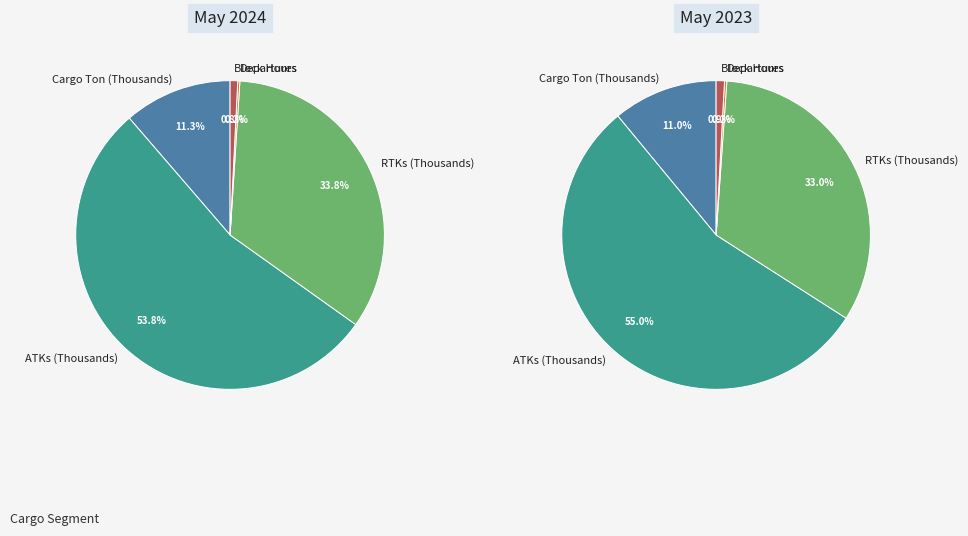

Rank the categories by value from highest to lowest.

ATKs (Thousands), RTKs (Thousands), Cargo Ton (Thousands), Block Hours, Departures